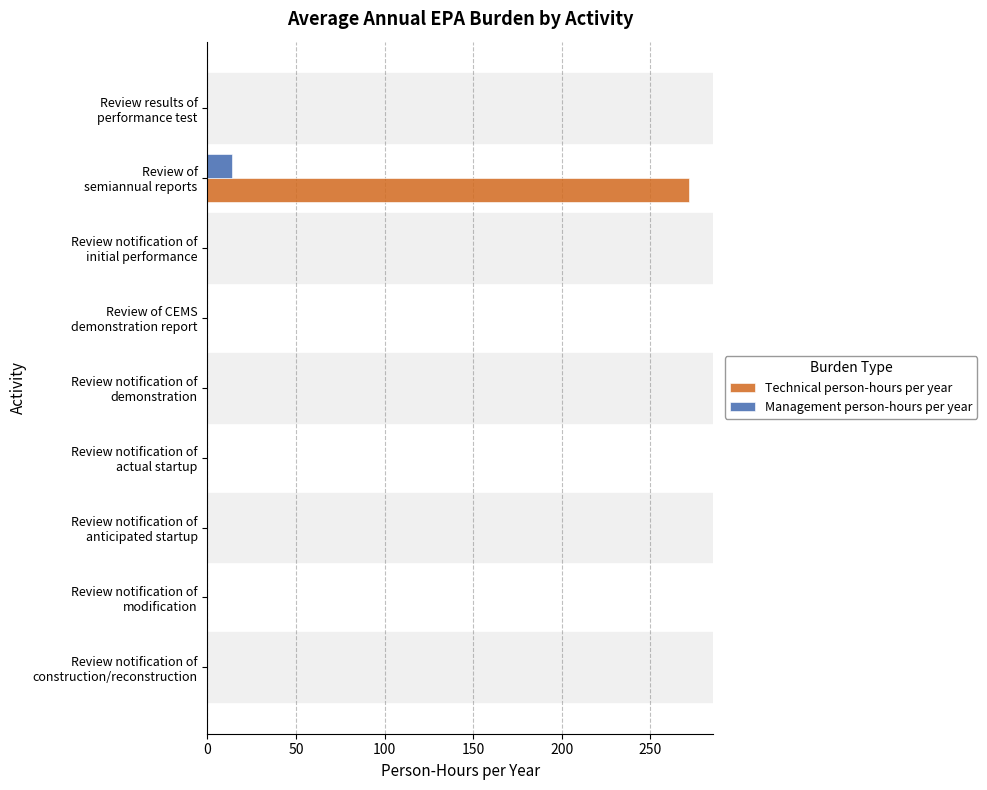

What is the sum of all Management person-hours per year values?

13.6